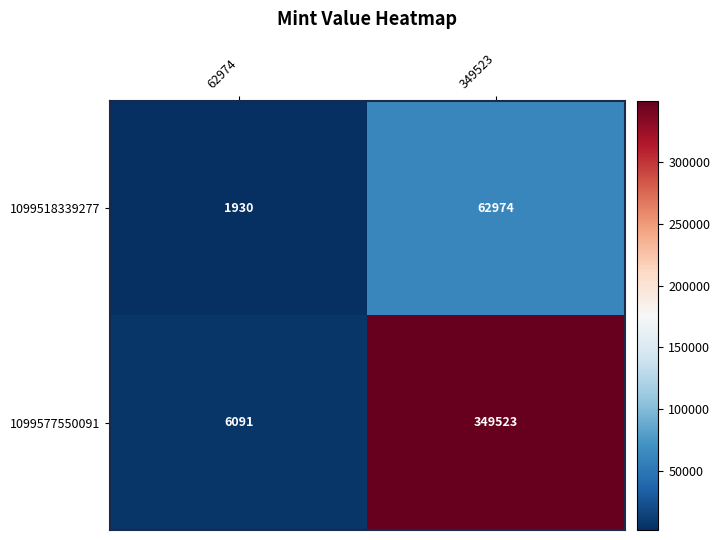

At 349523, list the series in order from smallest to largest.

1099518339277, 1099577550091